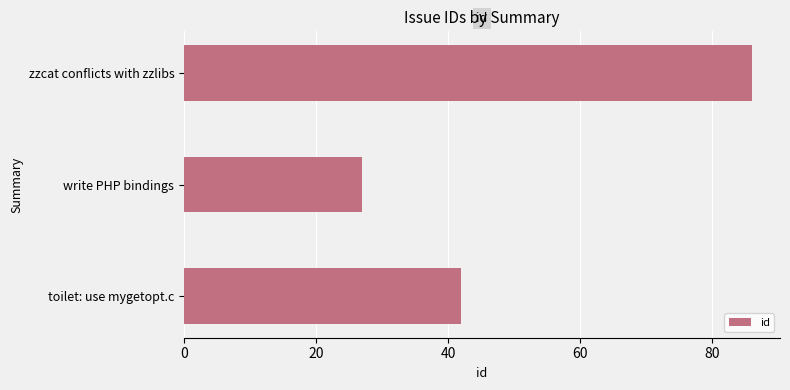

Which label corresponds to the largest value in the chart?

zzcat conflicts with zzlibs